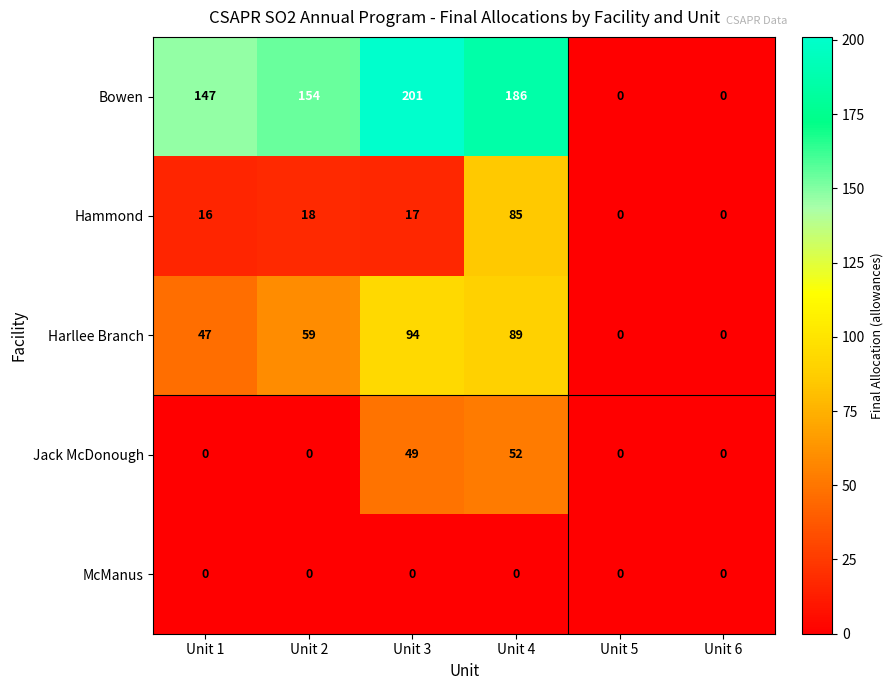

What is the sum of all Harllee Branch values?

289